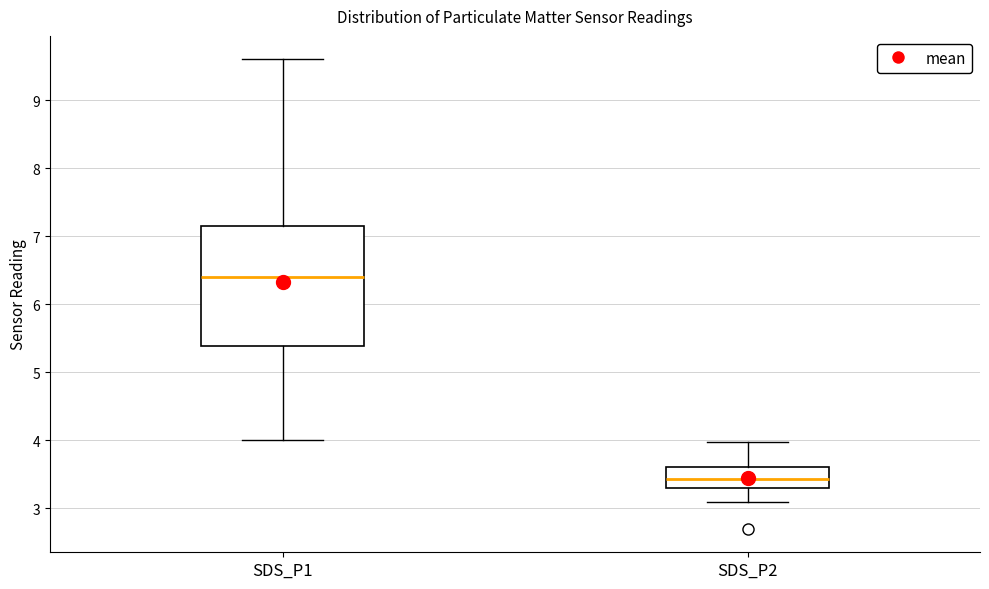

Reading left to right, transcribe this box plot: for each box, give where its median line is, the range the box spans, and where its two whiskers end, as read against the y-axis. The values are not printed on the chart, so give them approximately, as read against the axis.

SDS_P1: median 6.4, box 5.4 to 7.1, whiskers 4.0 to 9.6
SDS_P2: median 3.4, box 3.3 to 3.6, whiskers 3.1 to 4.0